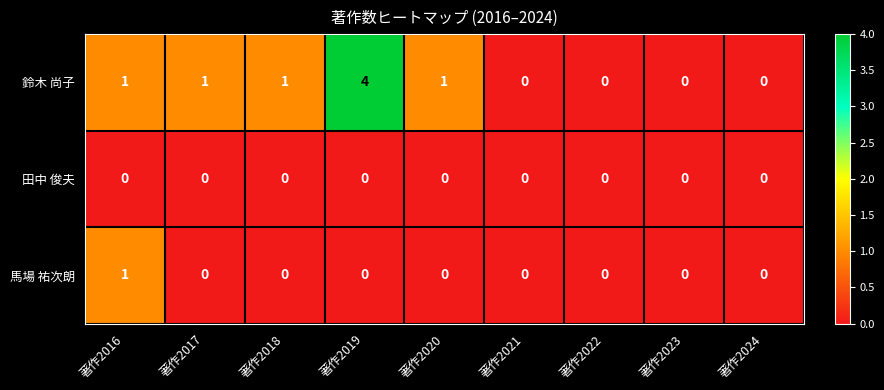

Which series has the widest spread of values?

鈴木 尚子